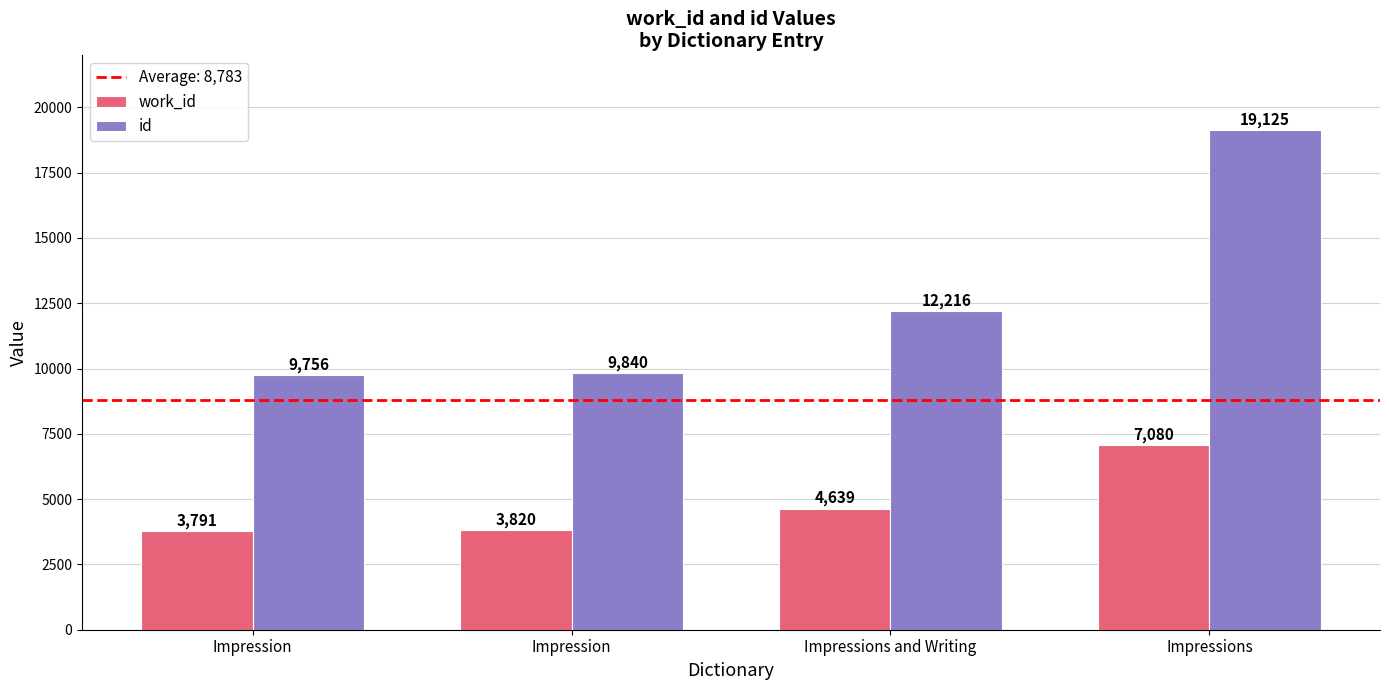

How many bars are there in total?

8